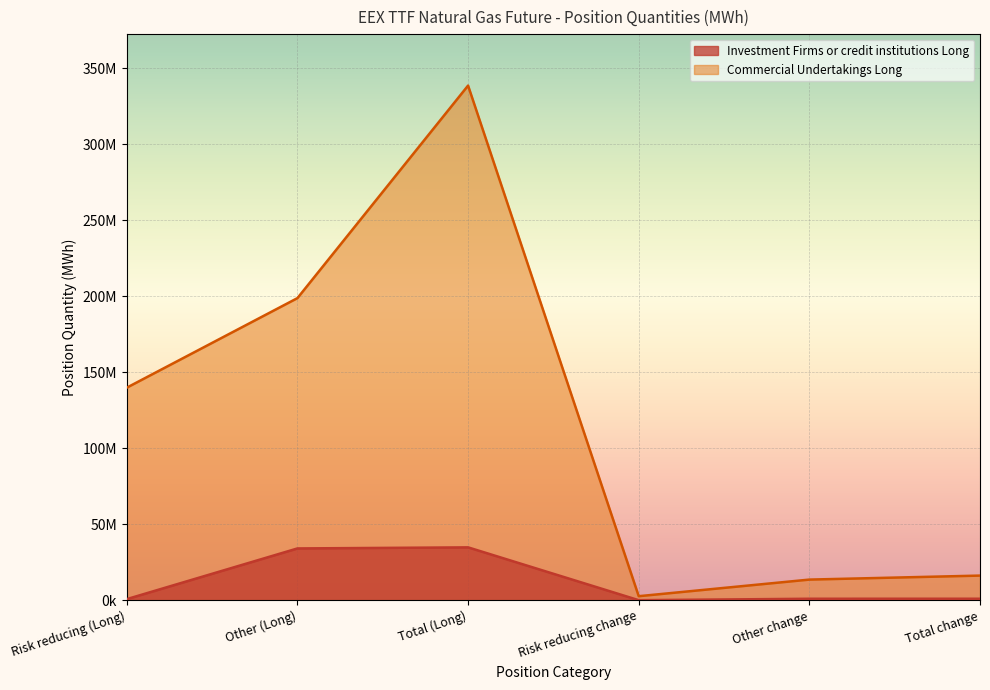

How many data points does each series have?

6